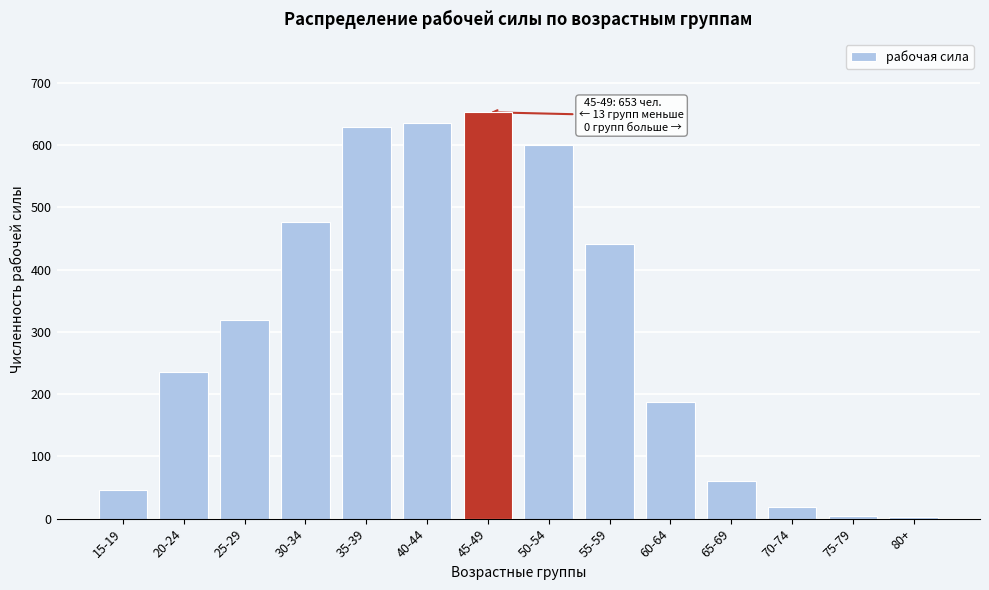

What is the sum of all values?

4312